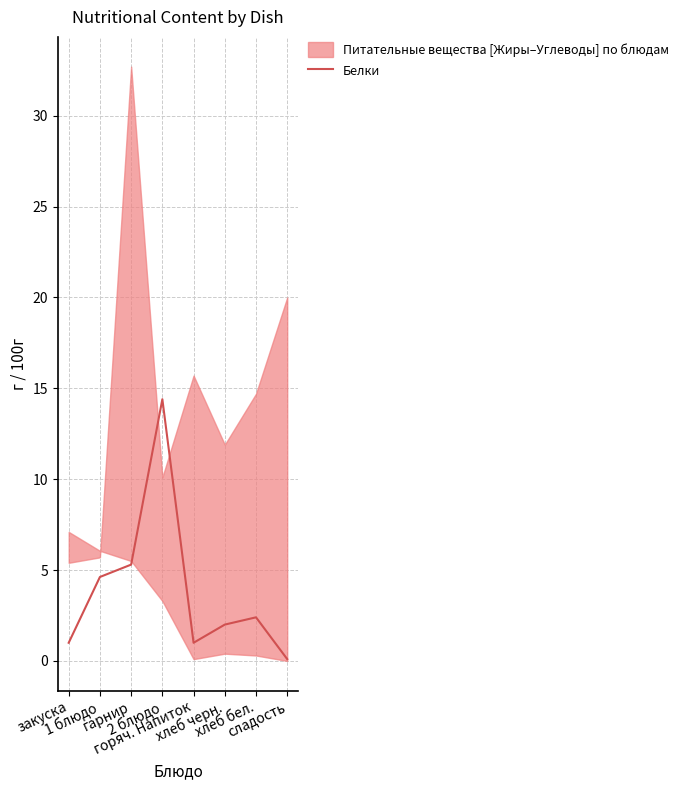

Reading right to left, list all the values displayed in this chart.

сладость=0.1	хлеб бел.=2.4	хлеб черн.=2.0	горяч. Напиток=1.0	2 блюдо=14.4	гарнир=5.3	1 блюдо=4.6	закуска=1.0